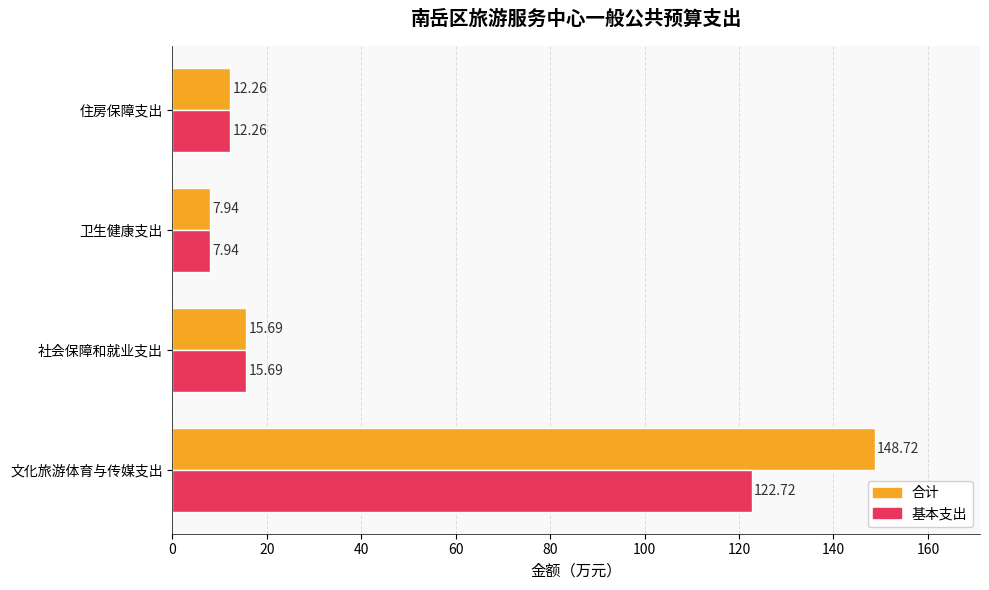

How many data points in 基本支出 are above 15?

2